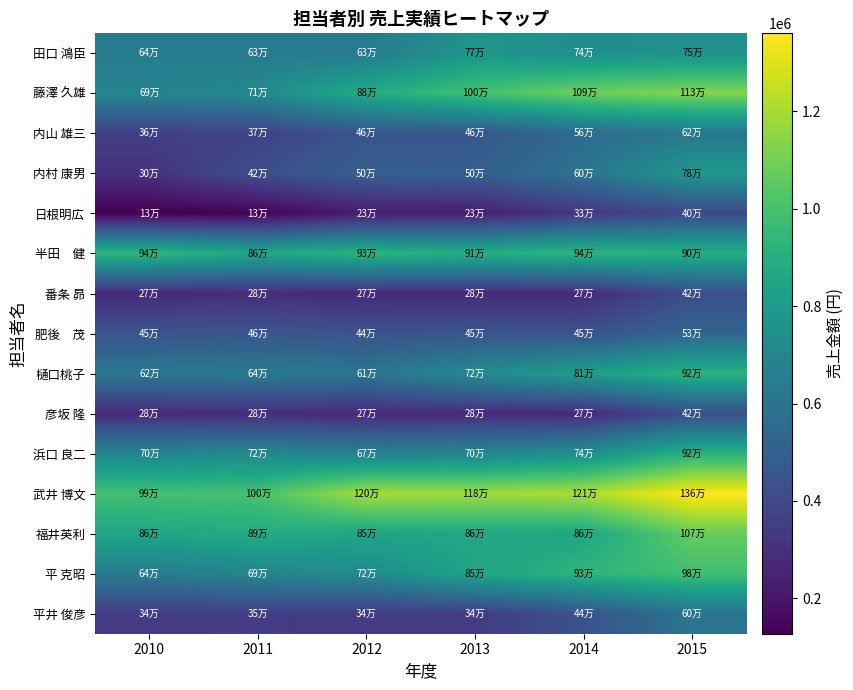

Which series has the largest total across all categories?

武井 博文